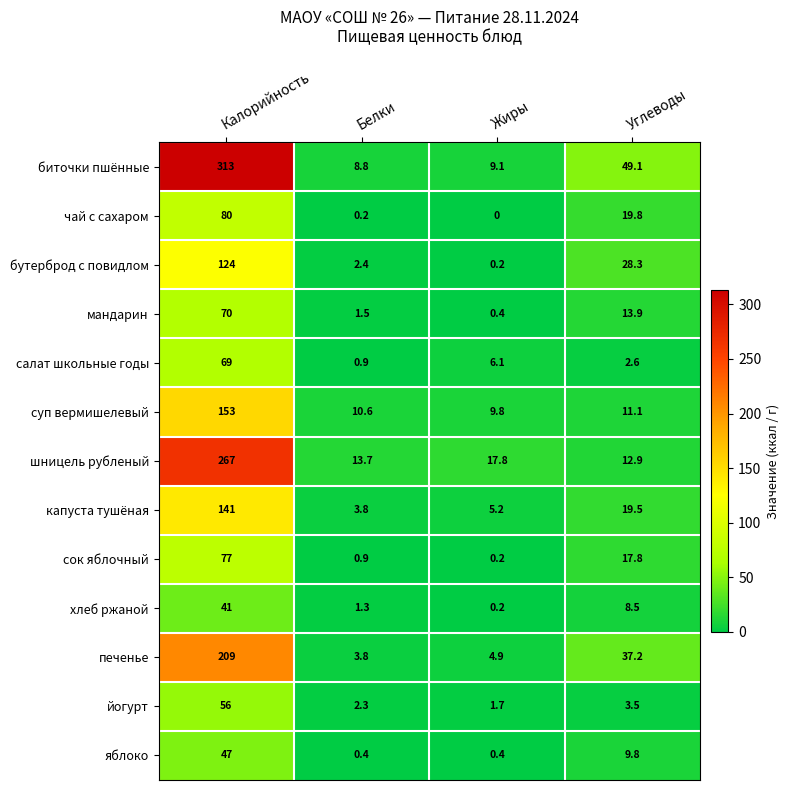

List the series in order of their peak value, highest first.

биточки пшённые, шницель рубленый, печенье, суп вермишелевый, капуста тушёная, бутерброд с повидлом, чай с сахаром, сок яблочный, мандарин, салат школьные годы, йогурт, яблоко, хлеб ржаной